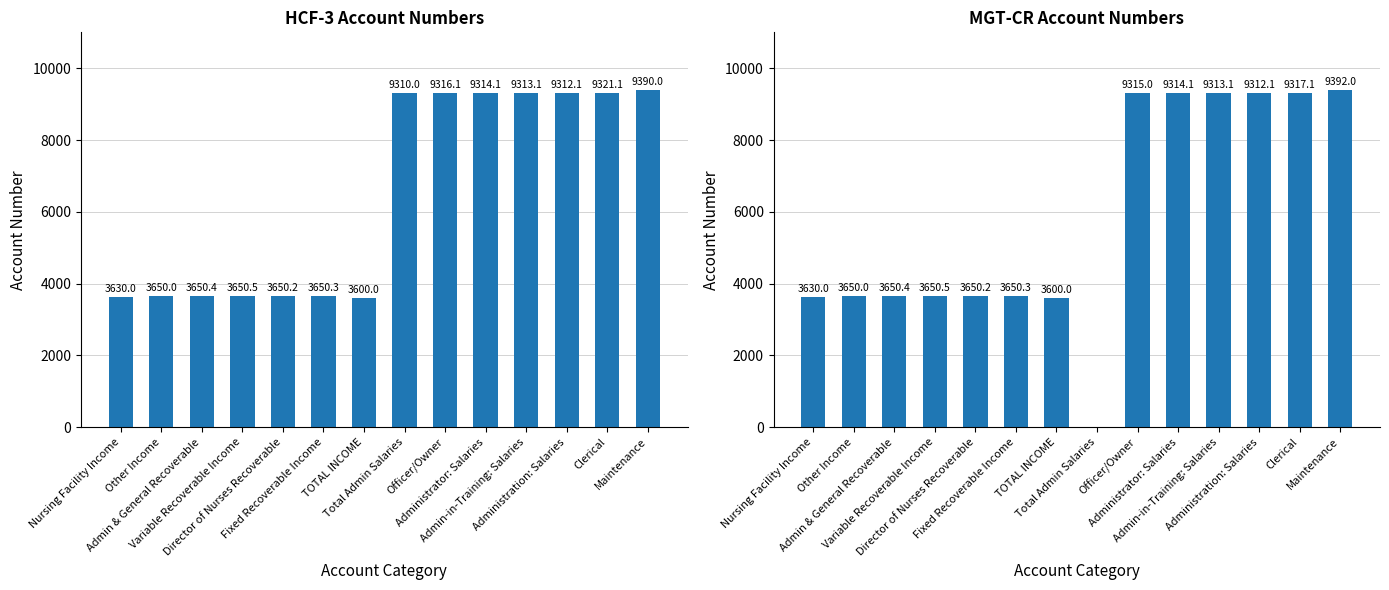

At which label does HCF-3 Account Numbers reach its peak?

Maintenance